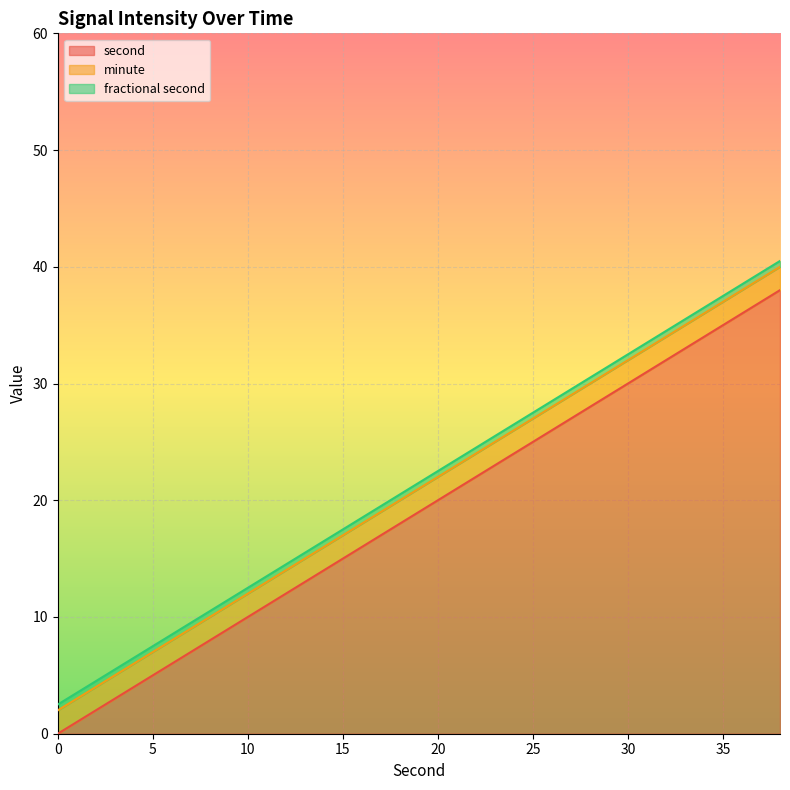

The value of second at 18 is 32. True or false?

False